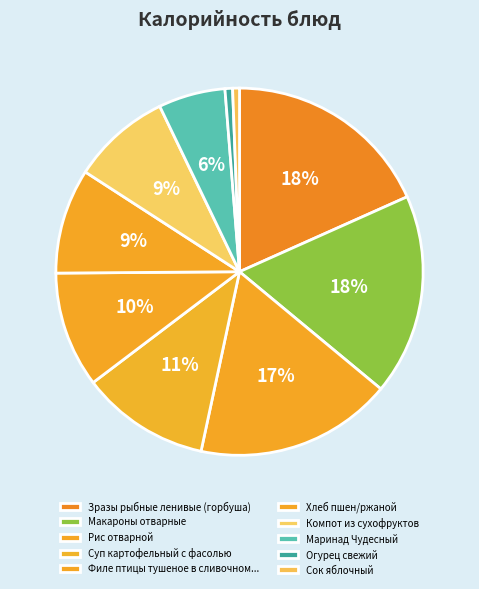

Is the sum of Макароны отварные and Рис отварной greater than half?

No